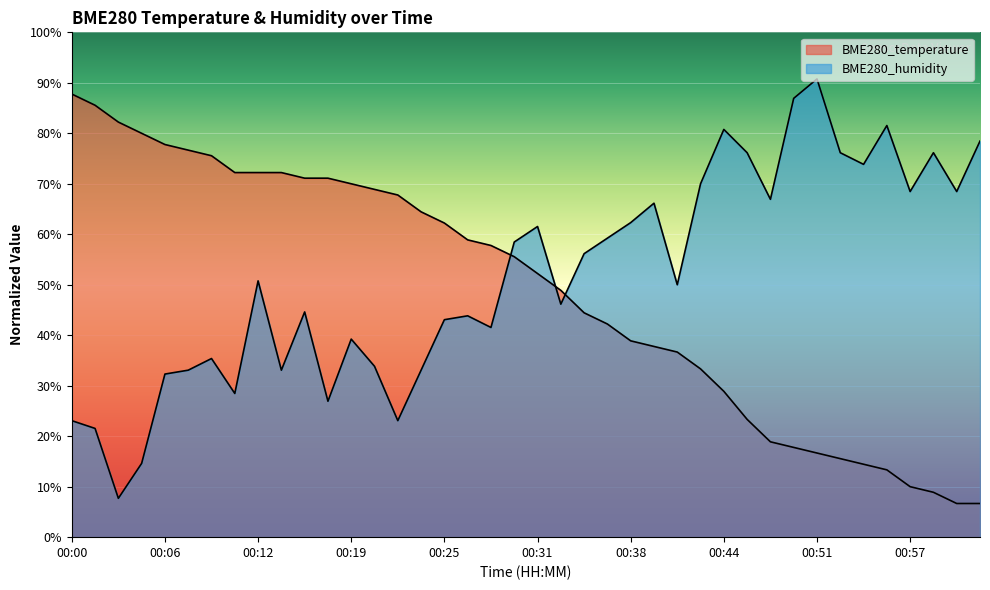

At which label does BME280_temperature reach its minimum?

01:00